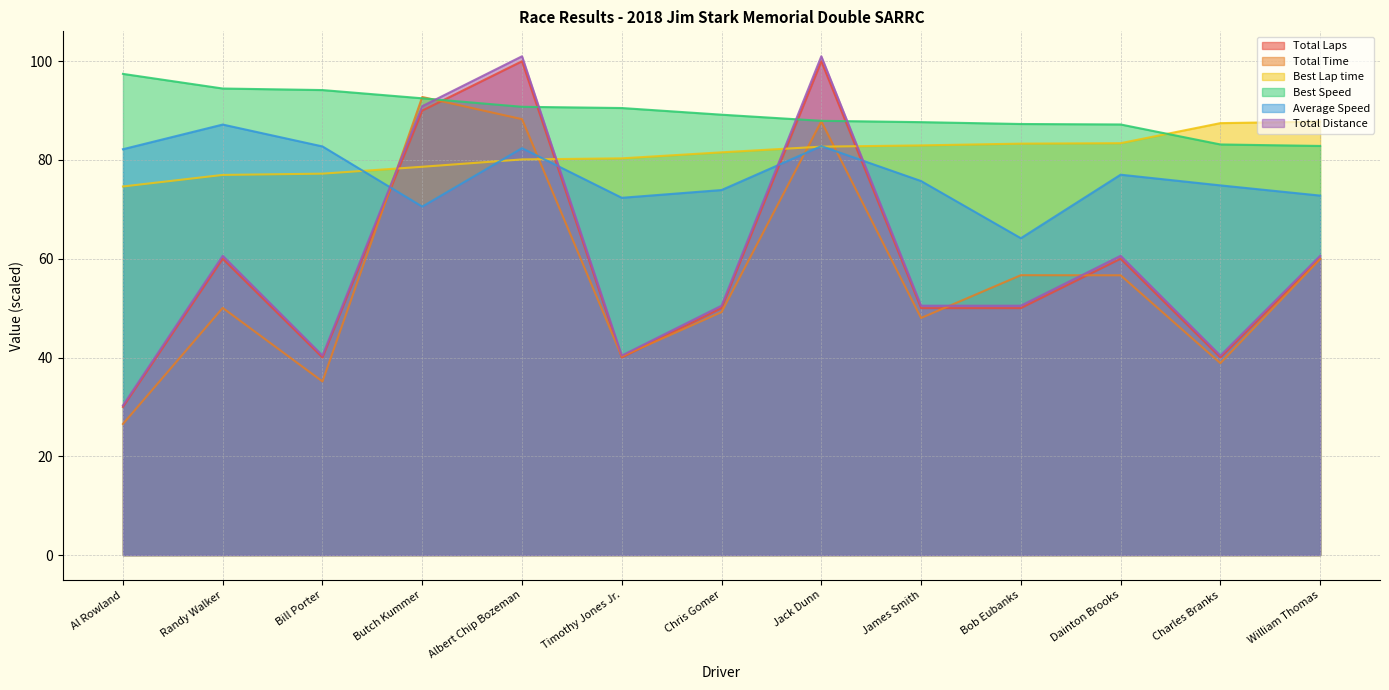

What is the smallest value displayed?

26.5